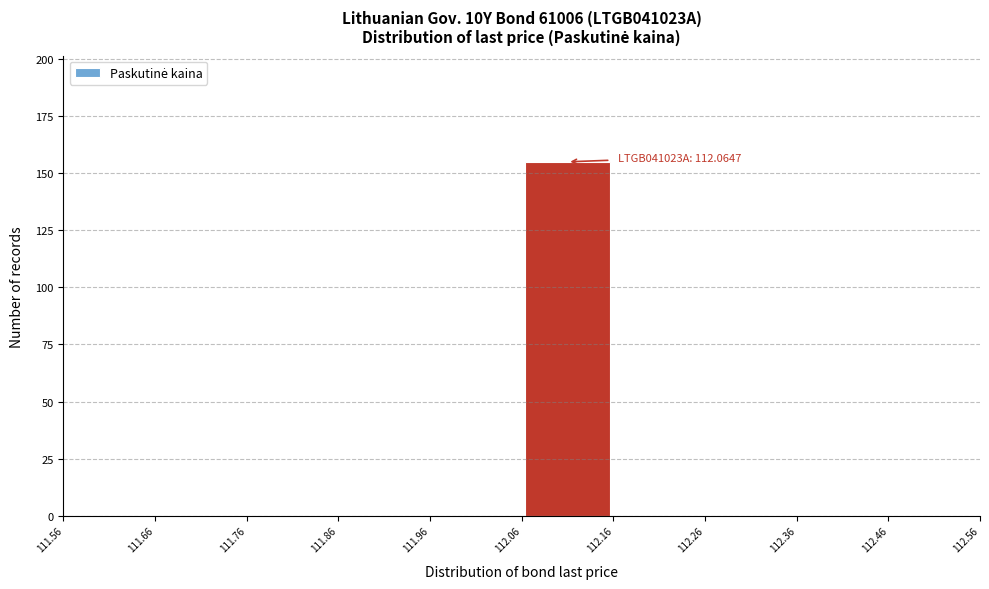

Over which range of the x-axis is the bar tallest?

112.06 to 112.16